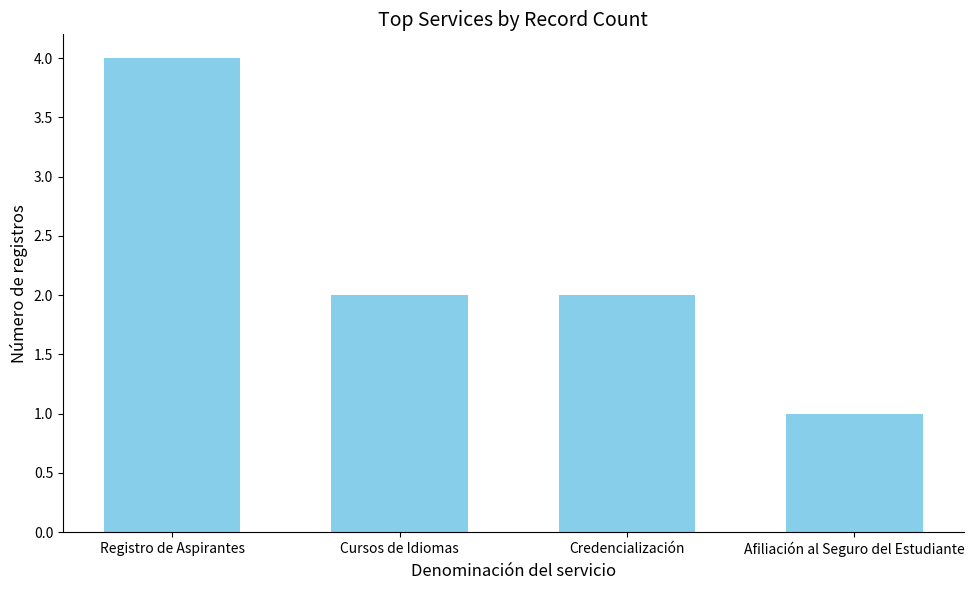

Read the value at Registro de Aspirantes.

4